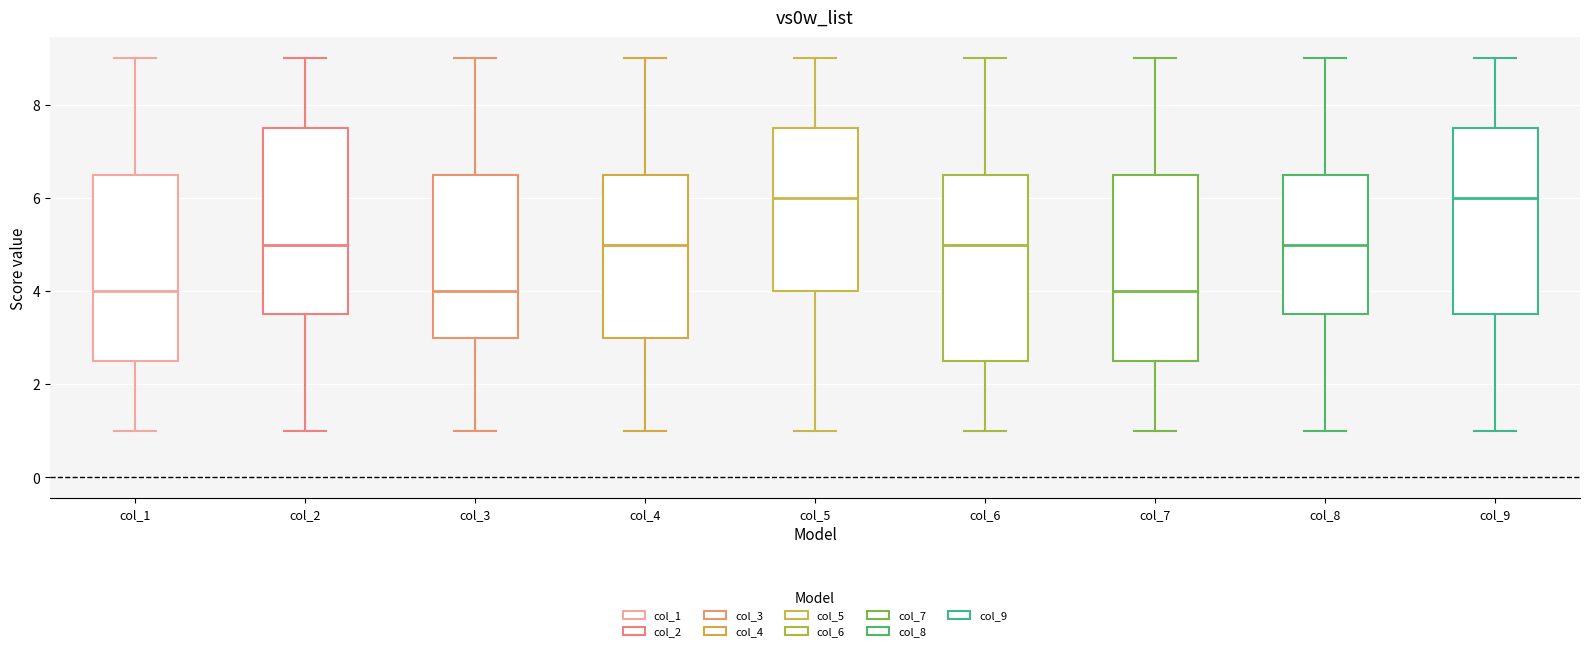

Reading left to right, read every box against the y-axis: the position of its median line, the range the box covers, and the ends of its whiskers. The values are not printed on the chart, so give them approximately, as read against the axis.

col_1: median 4.0, box 2.6 to 6.6, whiskers 1.0 to 9.0
col_2: median 5.0, box 3.6 to 7.6, whiskers 1.0 to 9.0
col_3: median 4.0, box 3.0 to 6.6, whiskers 1.0 to 9.0
col_4: median 5.0, box 3.0 to 6.6, whiskers 1.0 to 9.0
col_5: median 6.0, box 4.0 to 7.6, whiskers 1.0 to 9.0
col_6: median 5.0, box 2.6 to 6.6, whiskers 1.0 to 9.0
col_7: median 4.0, box 2.6 to 6.6, whiskers 1.0 to 9.0
col_8: median 5.0, box 3.6 to 6.6, whiskers 1.0 to 9.0
col_9: median 6.0, box 3.6 to 7.6, whiskers 1.0 to 9.0